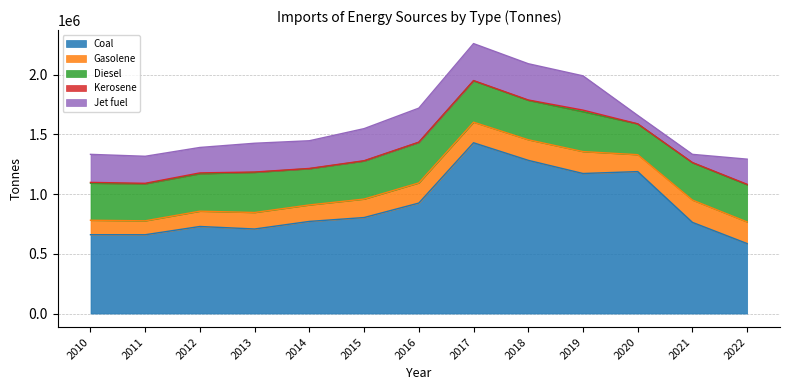

List the series in order of their peak value, highest first.

Coal, Diesel, Jet fuel, Gasolene, Kerosene